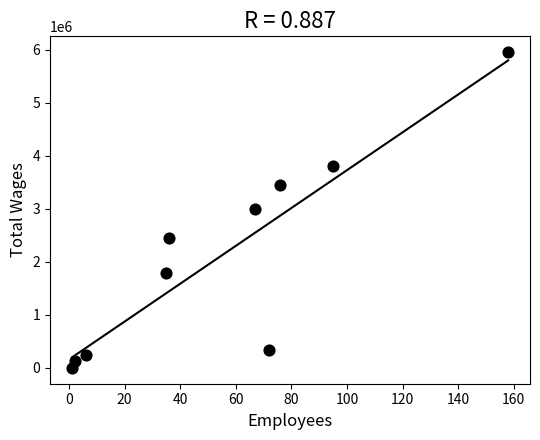

What is the average Y value?

2117968